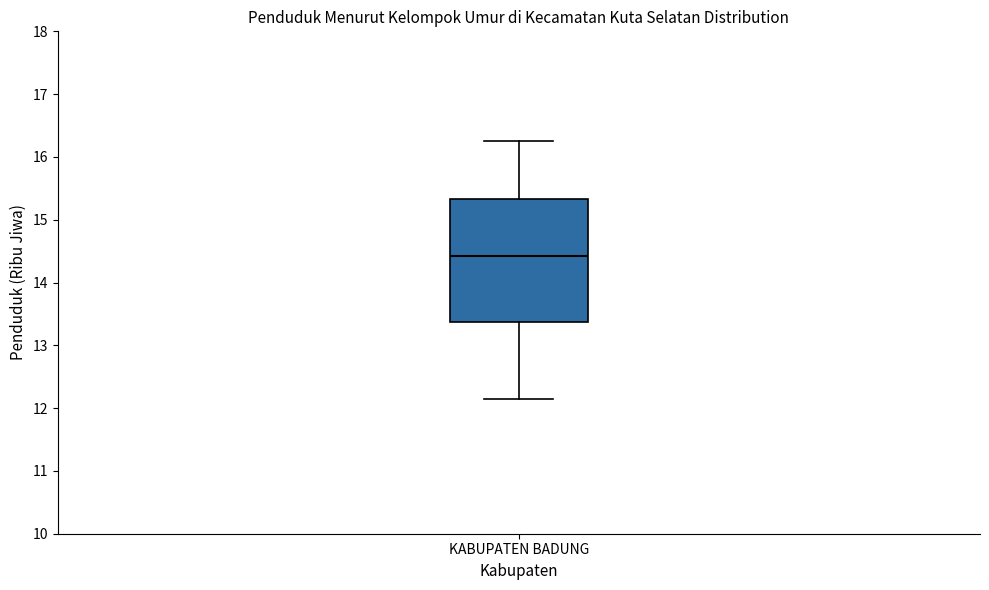

Where does the median line of the box for KABUPATEN BADUNG sit on the y-axis? The values are not printed on the chart, so give them approximately, as read against the axis.

14.4